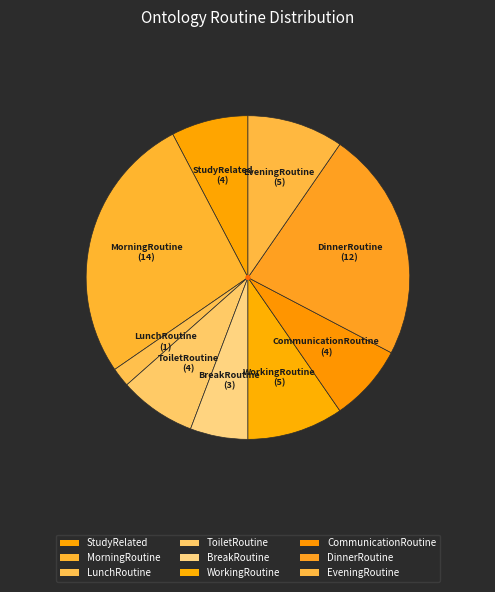

Rank the categories by value from highest to lowest.

MorningRoutine, DinnerRoutine, WorkingRoutine, EveningRoutine, StudyRelated, ToiletRoutine, CommunicationRoutine, BreakRoutine, LunchRoutine